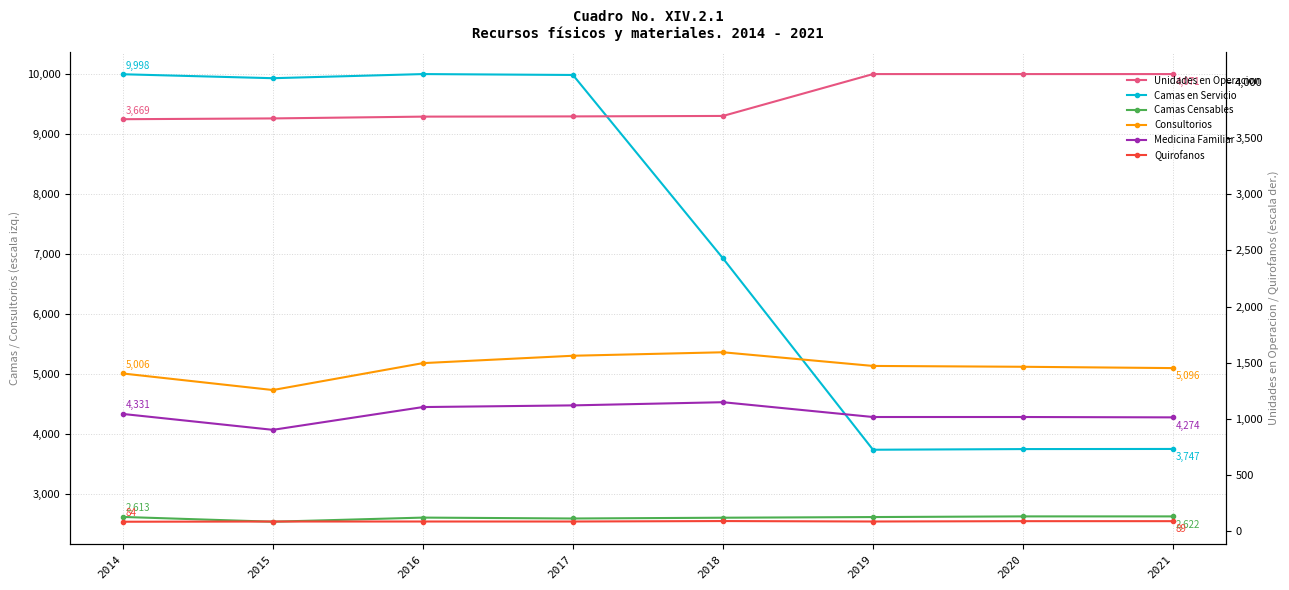

What is the value of the Consultorios point at the 4th from the left?

5302